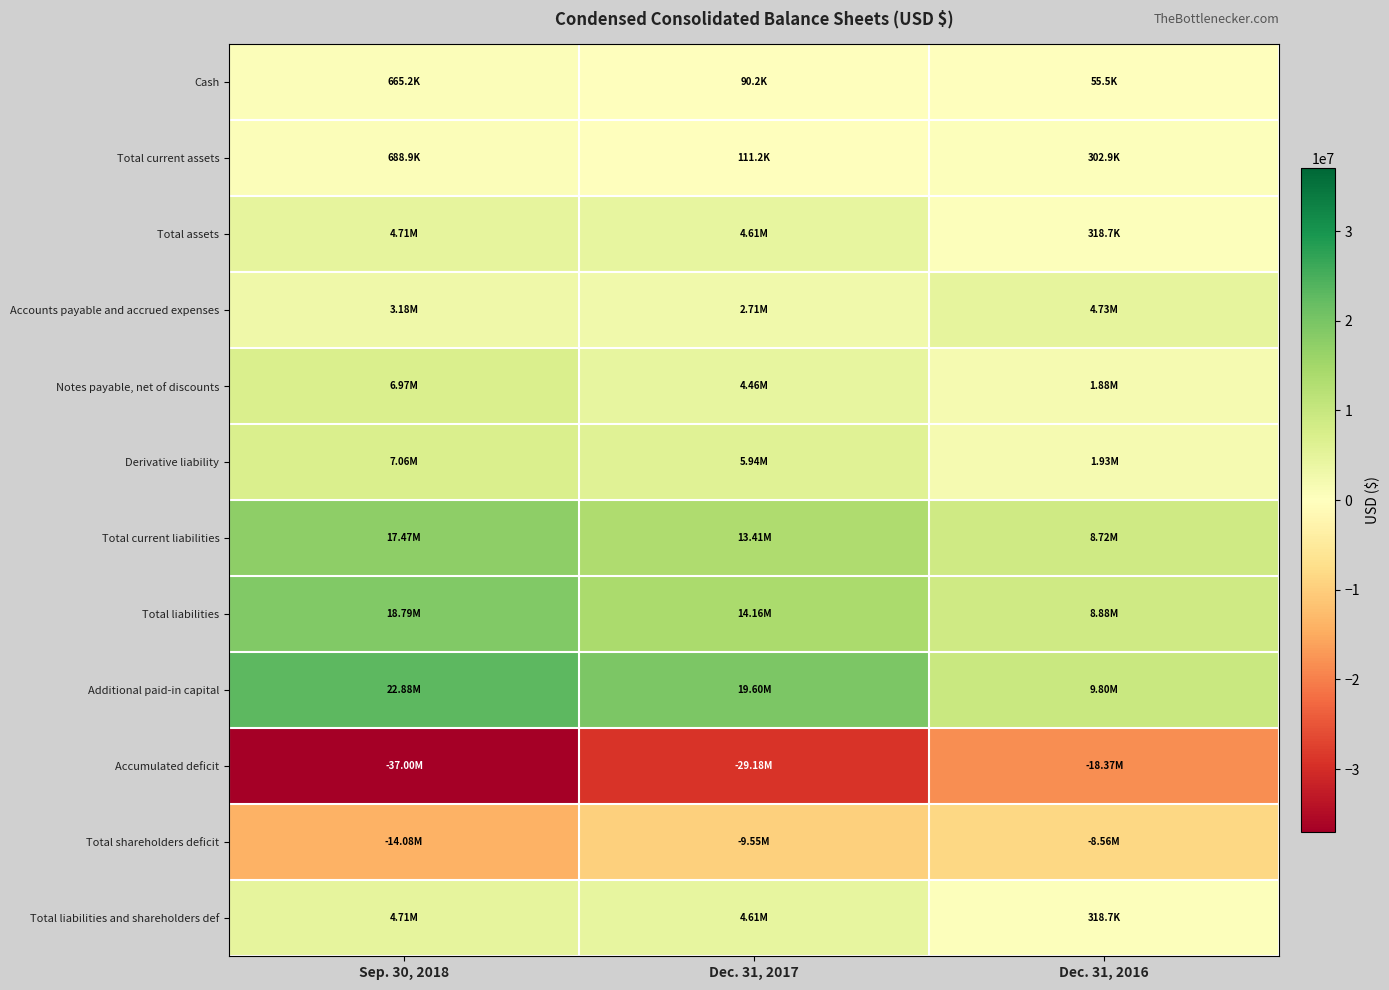

Between Sep. 30, 2018 and Dec. 31, 2016, which is larger?

Sep. 30, 2018